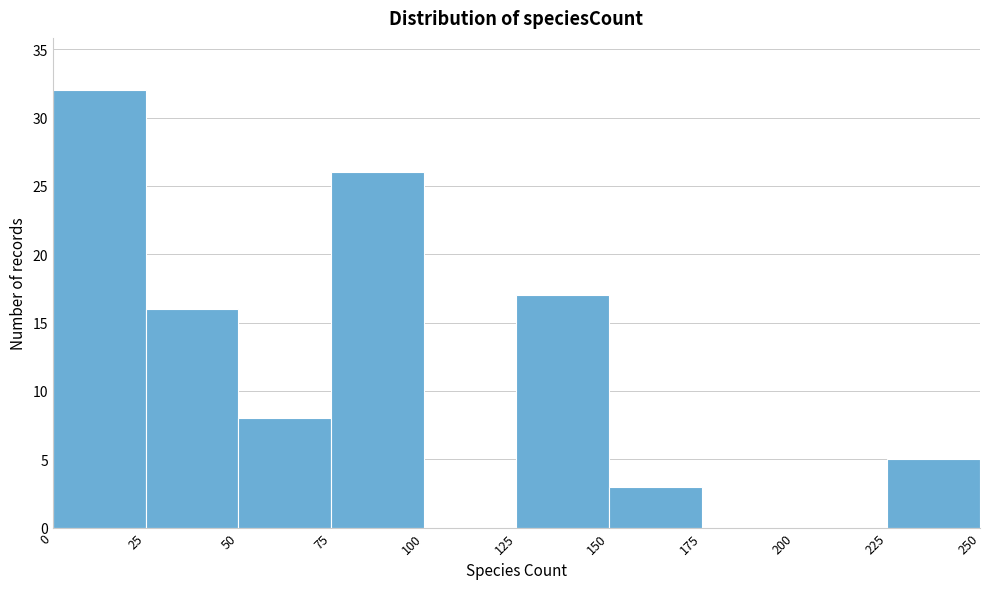

Reading left to right, transcribe this chart: for each bar, give the range it covers on the x-axis and its height. The values are not printed on the chart, so give them approximately, as read against the axis.

0 to 25: 32
25 to 50: 16
50 to 75: 8
75 to 100: 26
100 to 125: 0
125 to 150: 17
150 to 175: 3
175 to 200: 0
200 to 225: 0
225 to 250: 5